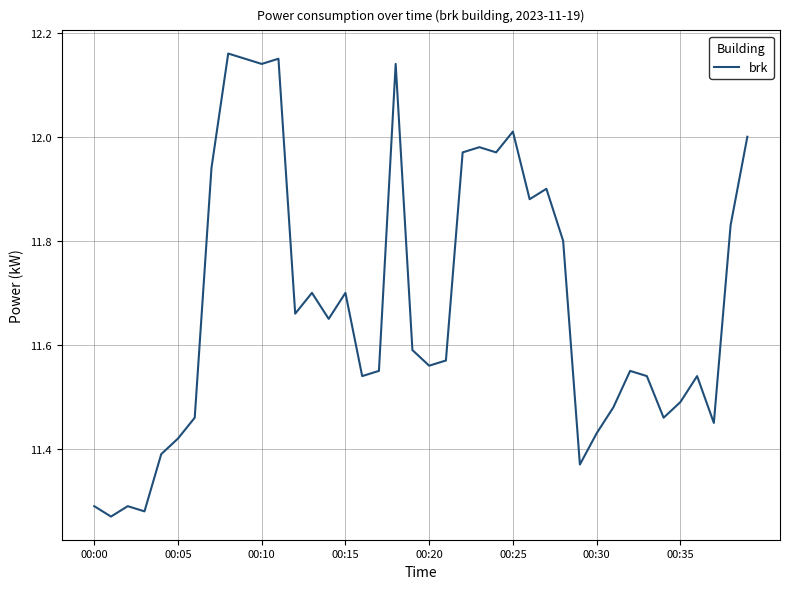

What is the difference between the maximum and minimum values?

0.9